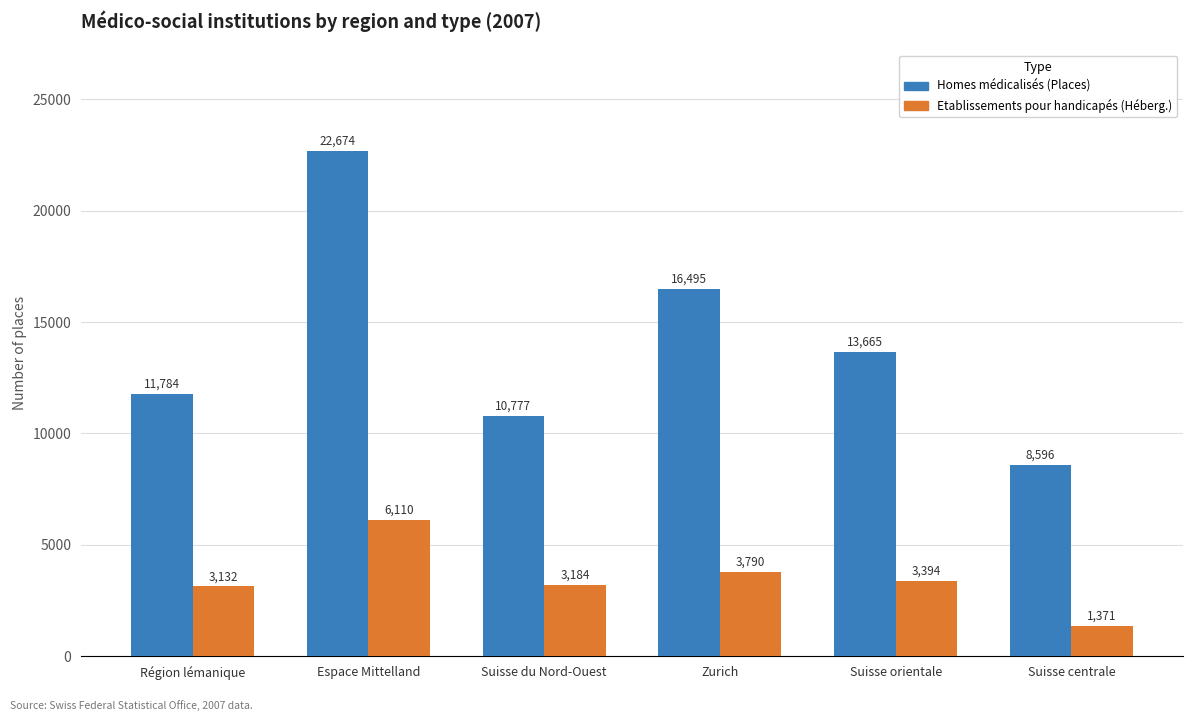

What is the maximum value shown in the chart?

22674